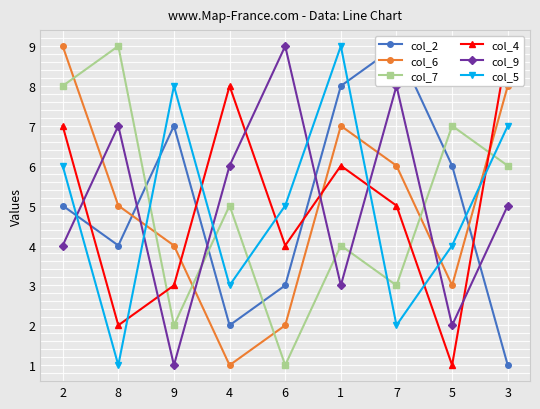

True or false: col_9 has more than 1 interior local peaks.

True